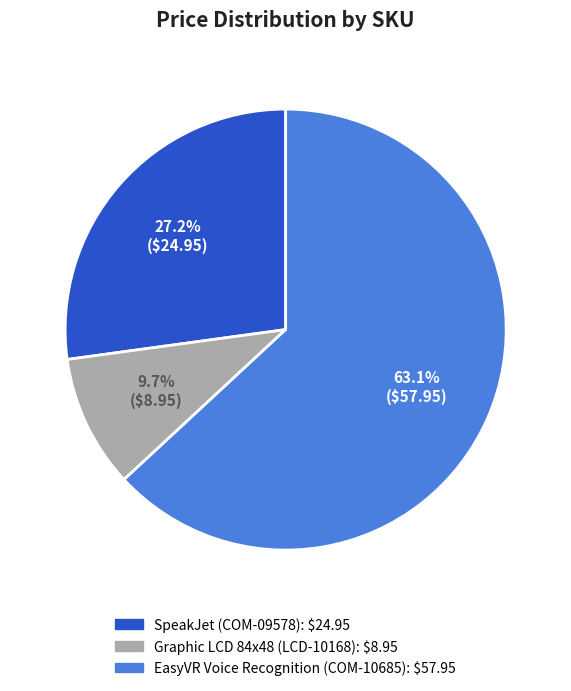

Which category accounts for the majority?

EasyVR Voice Recognition (COM-10685)